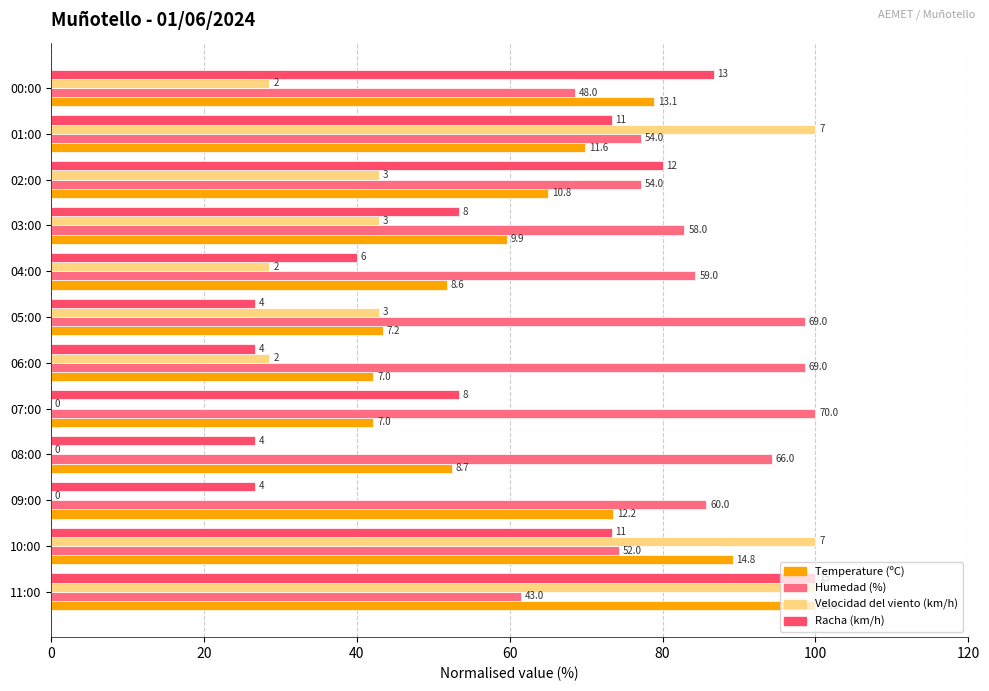

What is the difference between the maximum and minimum values in the Humedad (%) series?

38.6